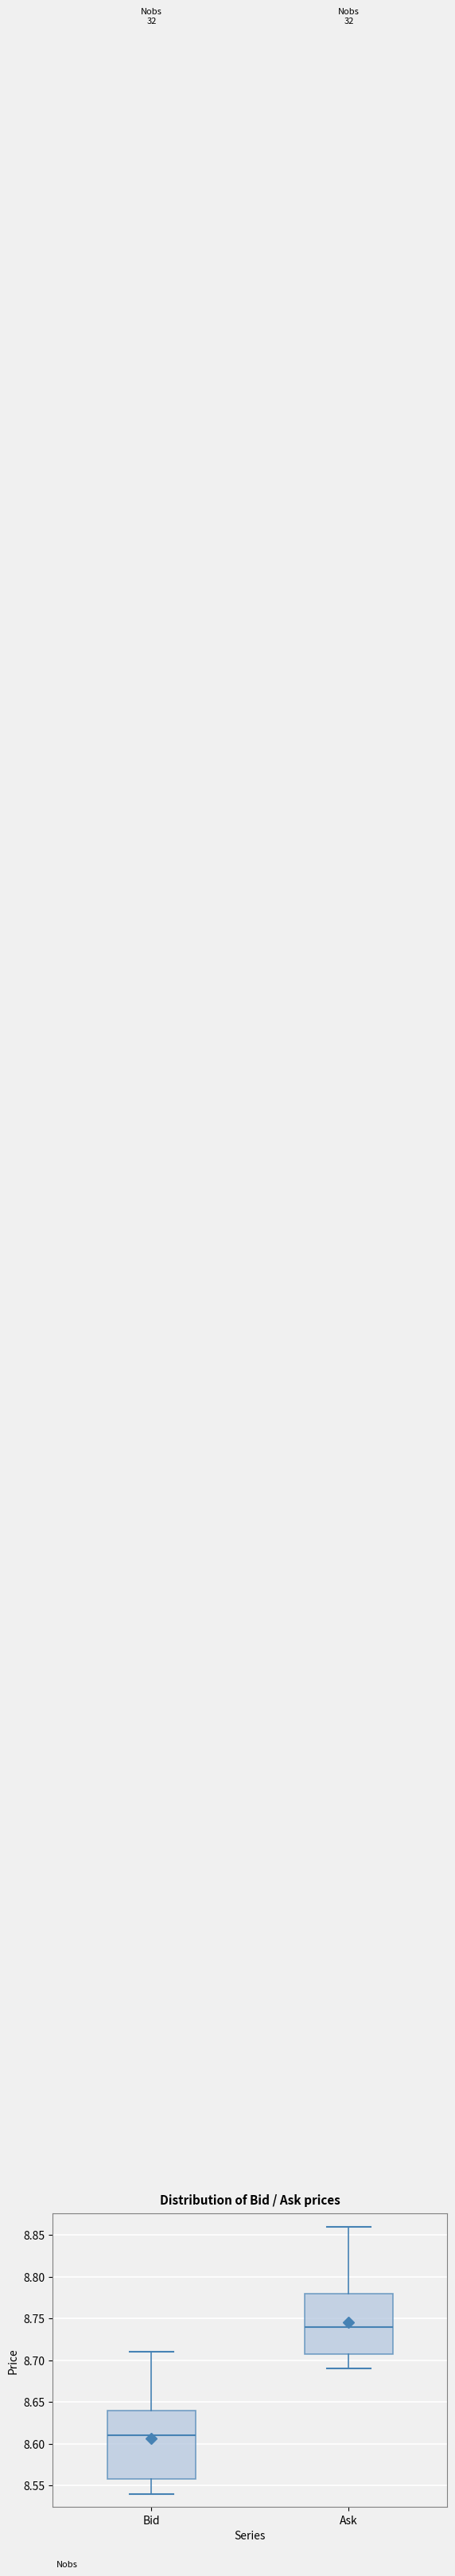

Where is the upper edge of the box for Bid on the y-axis? The values are not printed on the chart, so give them approximately, as read against the axis.

8.64